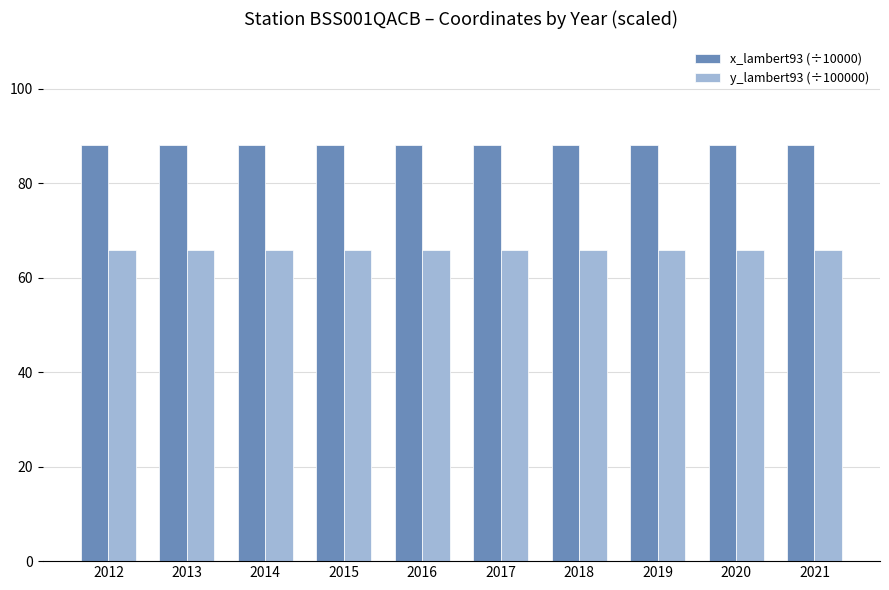

How many groups of bars are there?

10